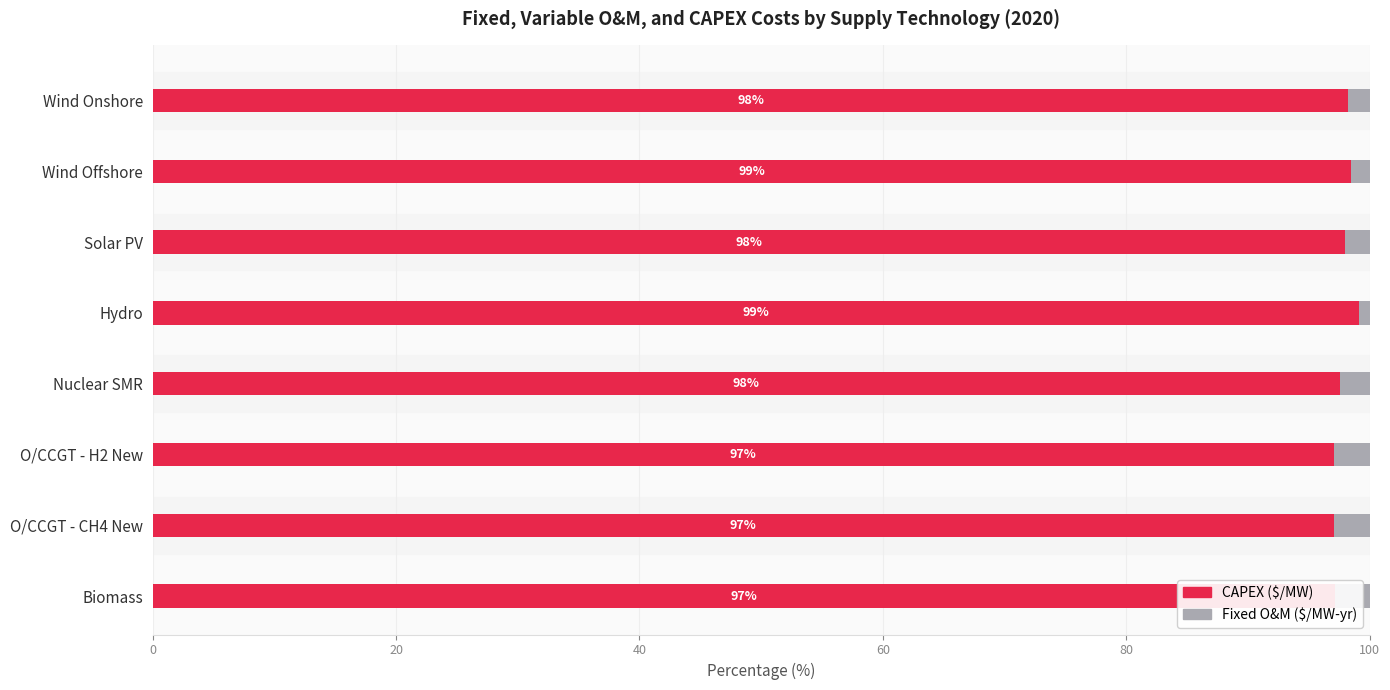

What is the total value across all series at Wind Offshore?

100.0